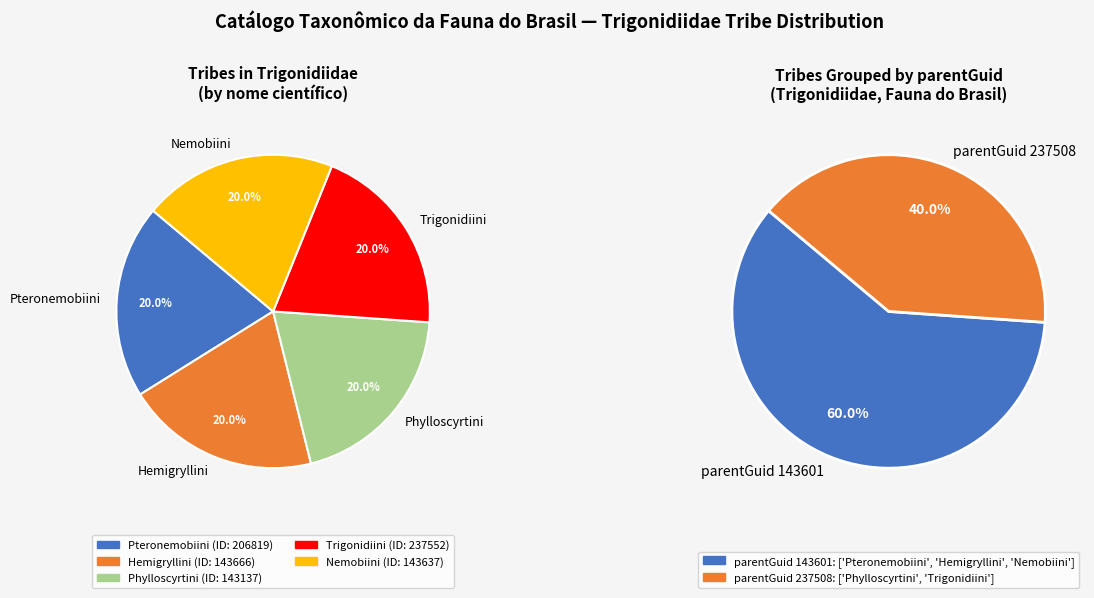

Count the number of slices in the pie.

5